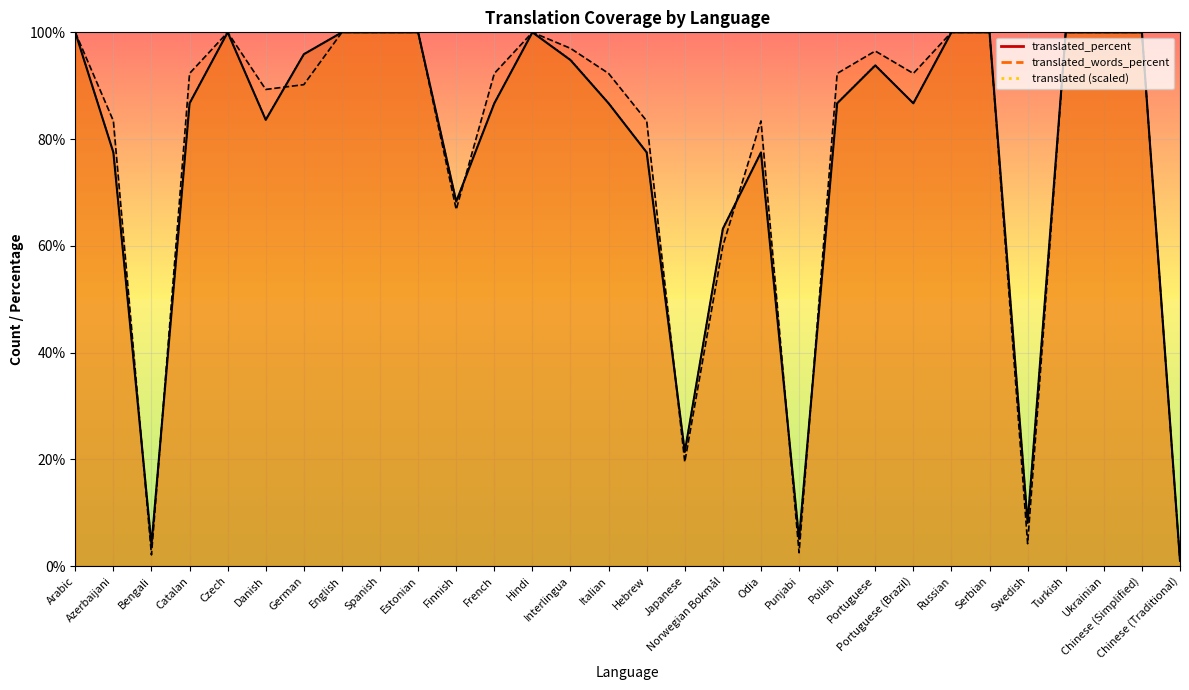

At which label is translated_percent closest to 50?

Norwegian Bokmål